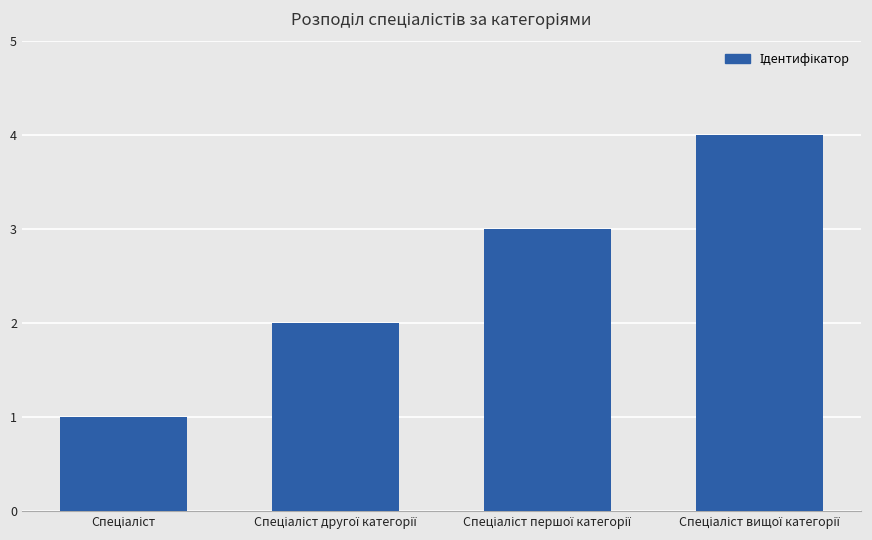

How many values are between 2 and 4?

3